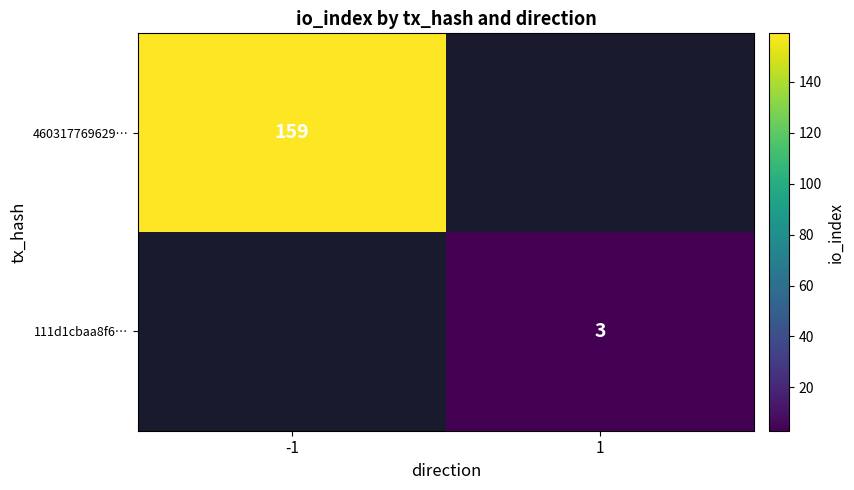

Is it true that 460317769629… equals 88 at -1?

False